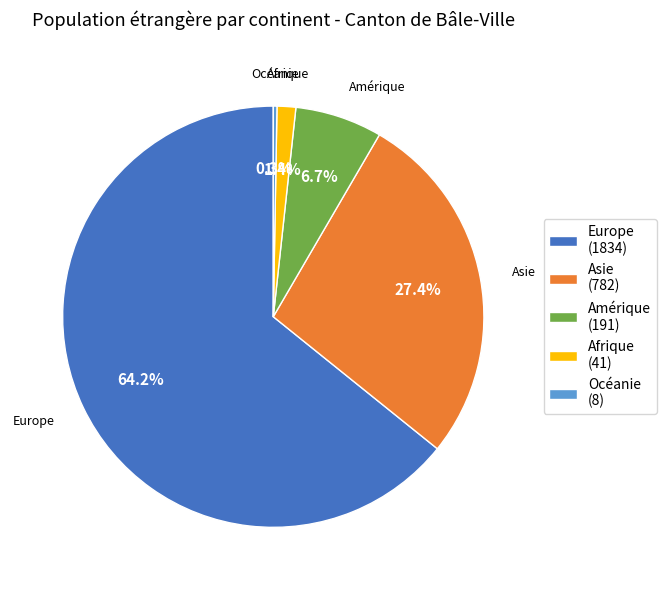

To the nearest percent, what is the difference between the largest and smallest slice percentages?

64%